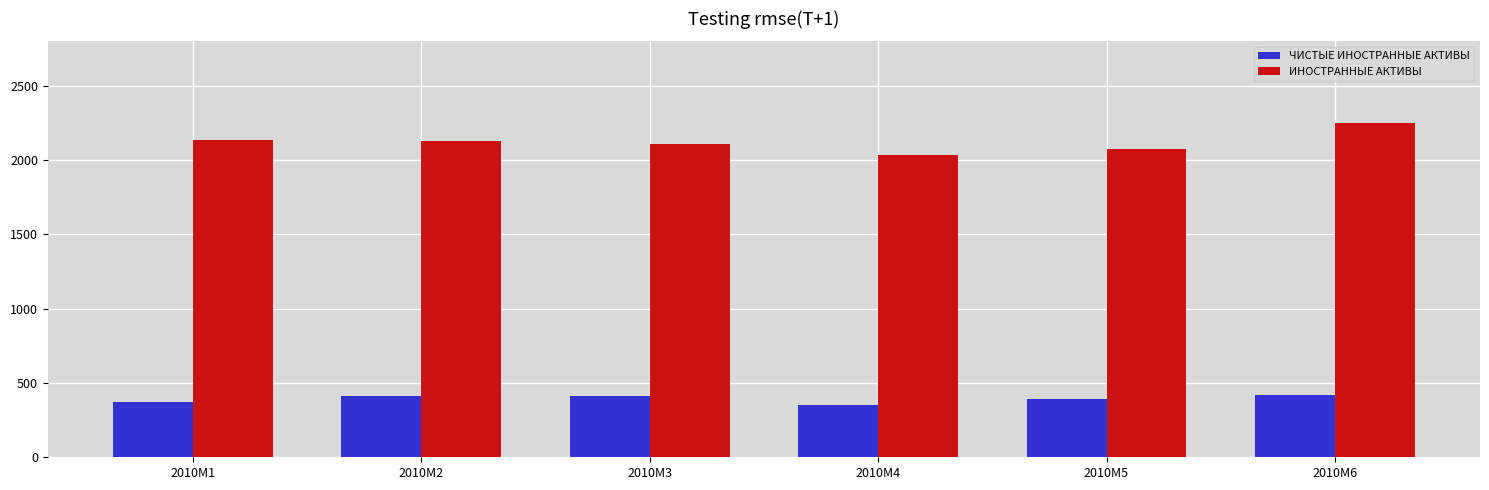

Which category has the highest value across all series?

2010M6